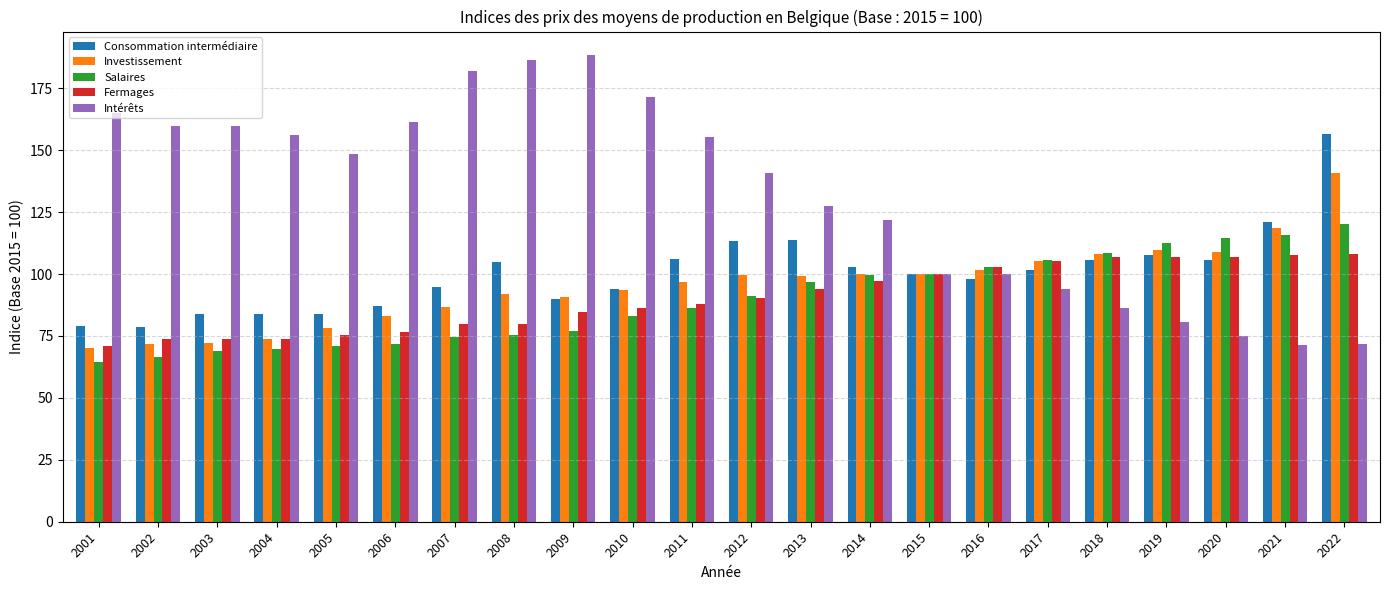

What is the lowest value of the Salaires series?

64.3